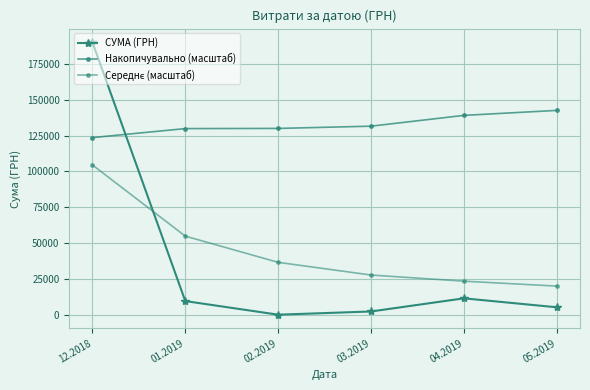

Which series has the largest range (max minus min)?

СУМА (ГРН)